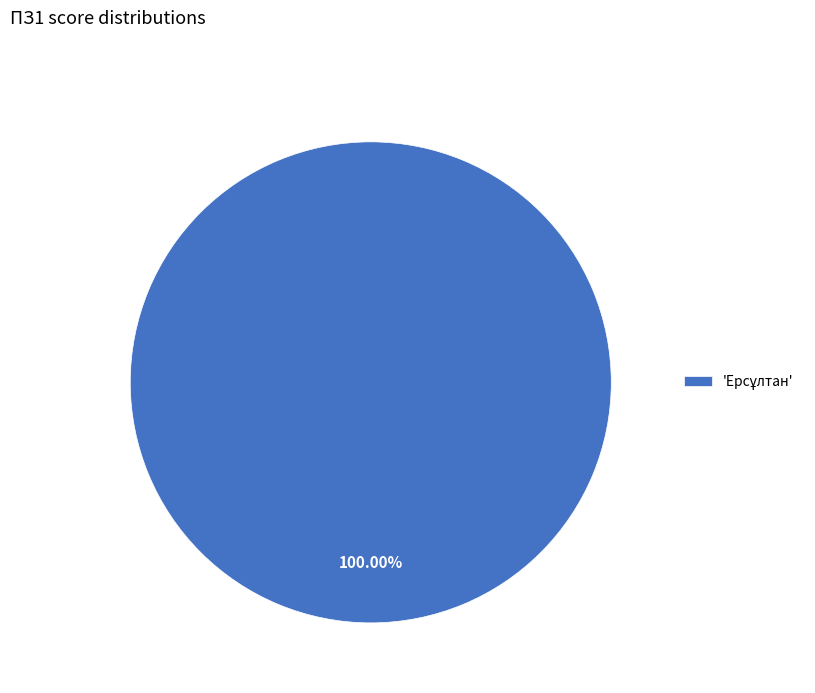

Does any single category account for the majority?

Yes